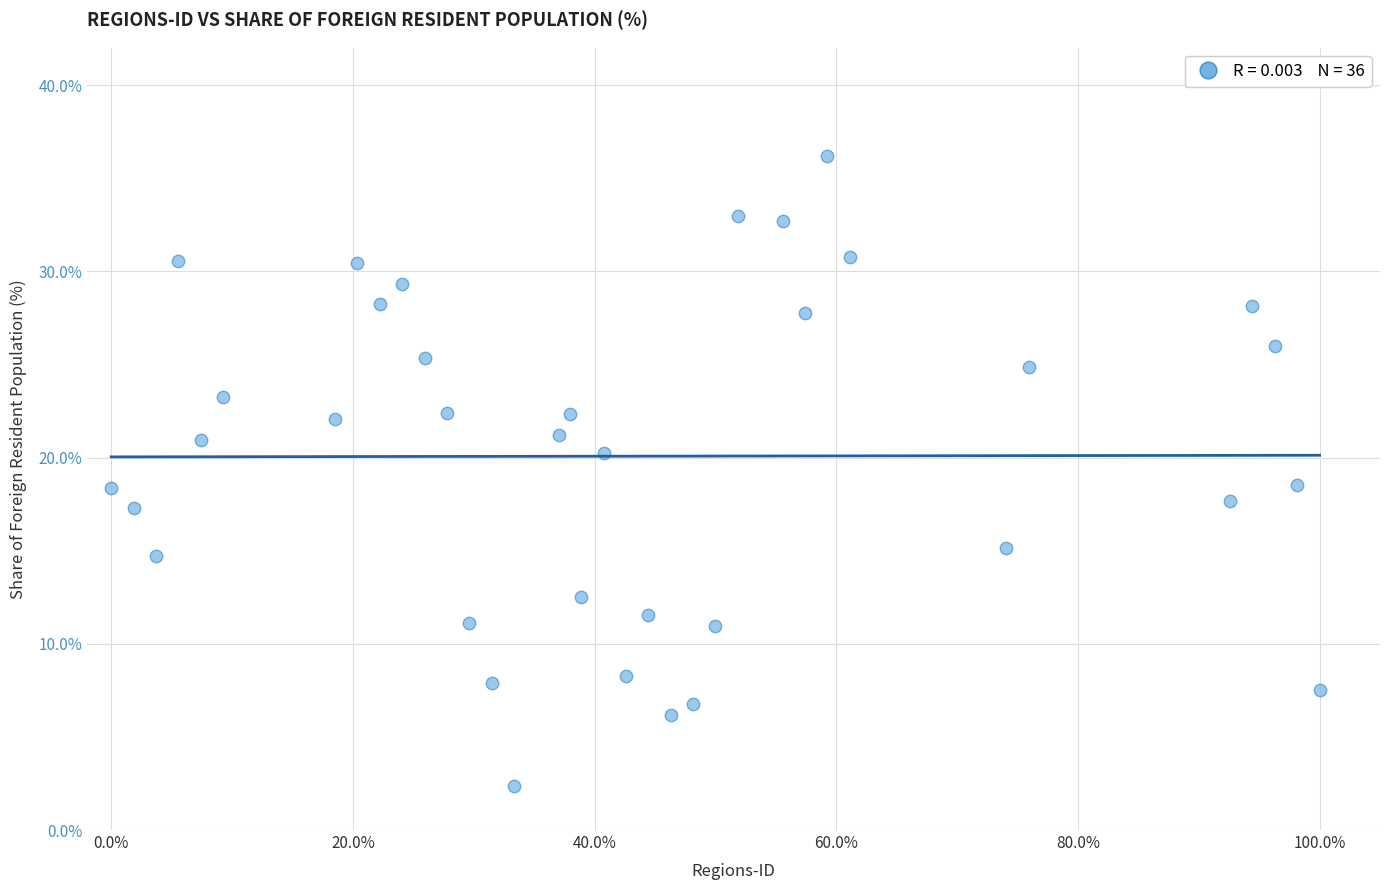

What is the range of Y values (max minus min)?

33.9